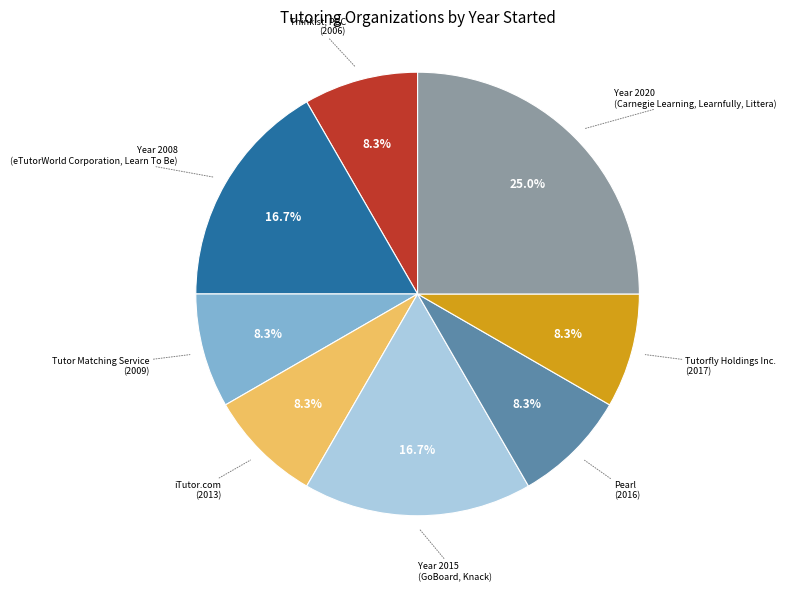

What is the largest slice in the pie chart?

Year 2020 (Carnegie Learning, Learnfully, Littera)